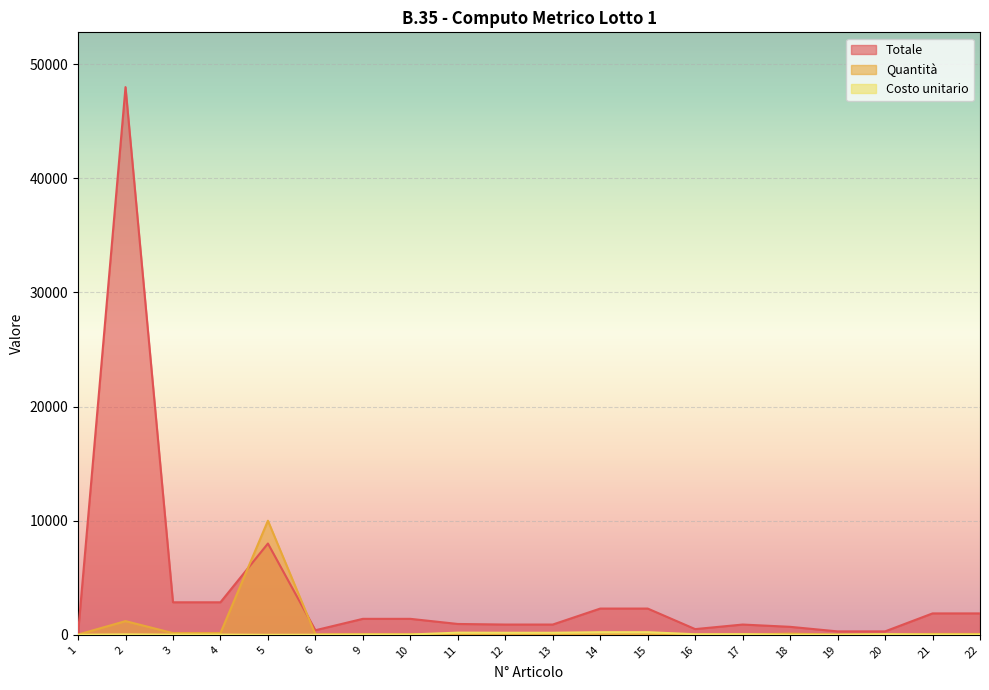

At which label is Quantità closest to 5002?

2